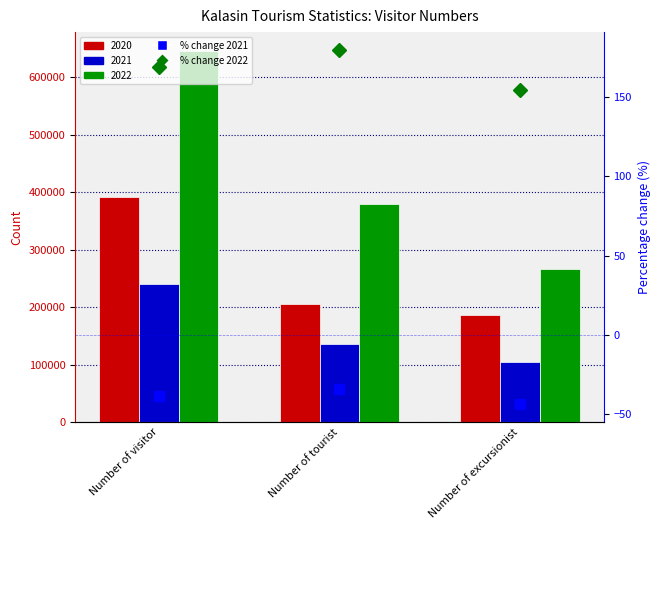

At how many categories does at least one series exceed 48?

3